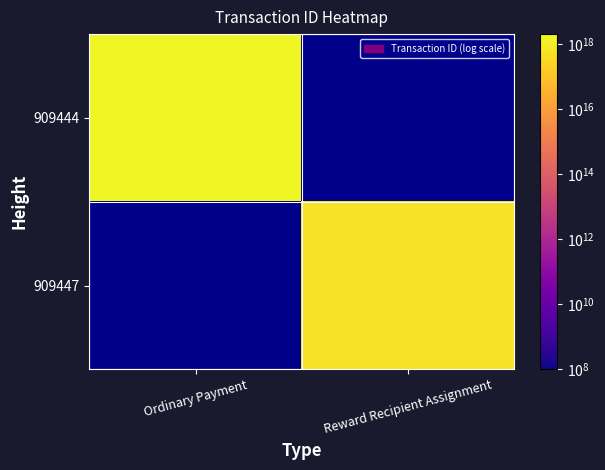

Which has a higher value, Reward Recipient Assignment or Ordinary Payment?

Ordinary Payment